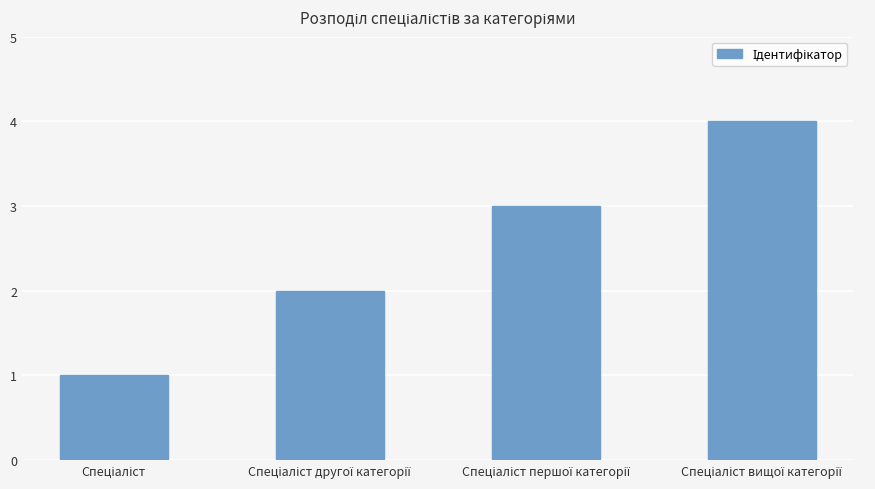

What is the smallest value displayed?

1